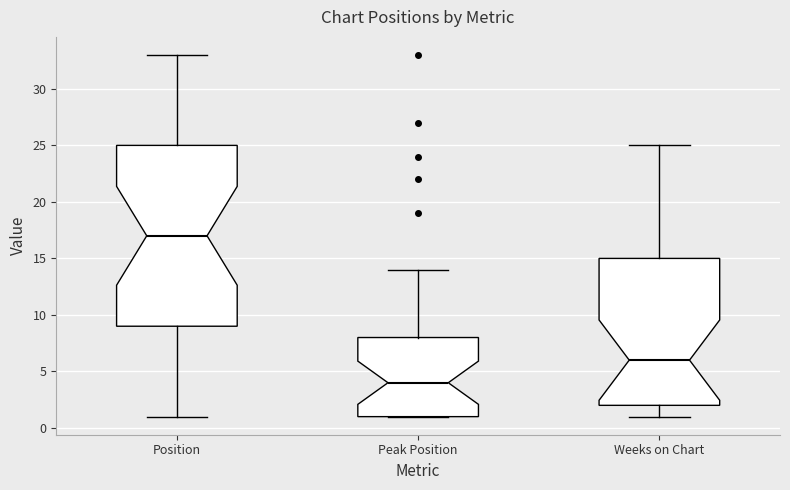

Reading left to right, transcribe this box plot: for each box, give where its median line is, the range the box spans, and where its two whiskers end, as read against the y-axis. The values are not printed on the chart, so give them approximately, as read against the axis.

Position: median 17, box 9 to 25, whiskers 1 to 33
Peak Position: median 4, box 1 to 8, whiskers 1 to 14
Weeks on Chart: median 6, box 2 to 15, whiskers 1 to 25